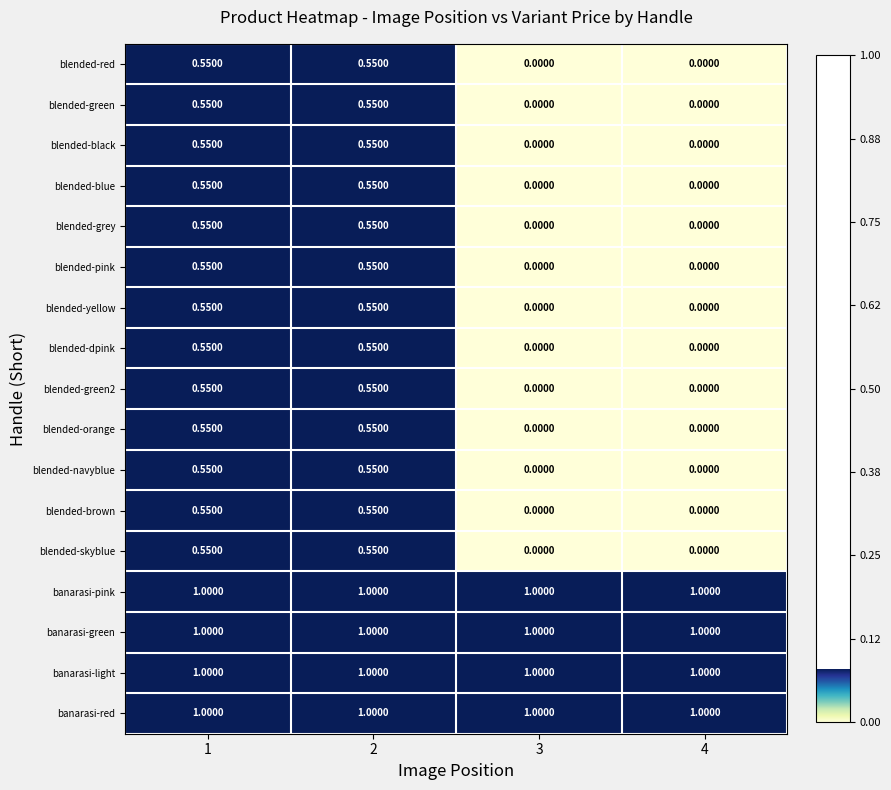

How many series are shown in this chart?

17